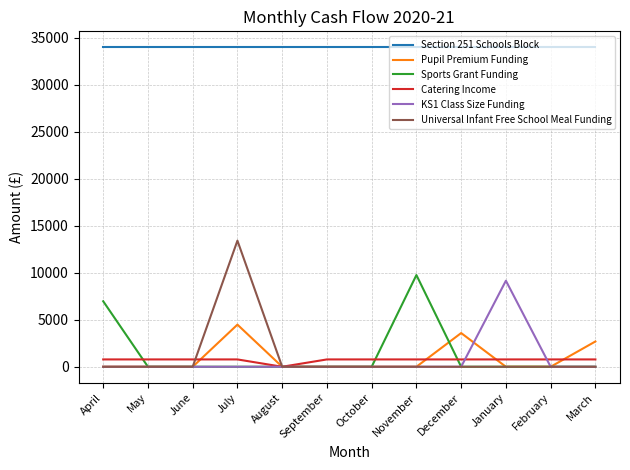

Is the value of Sports Grant Funding at July greater than the value of Catering Income at July?

No